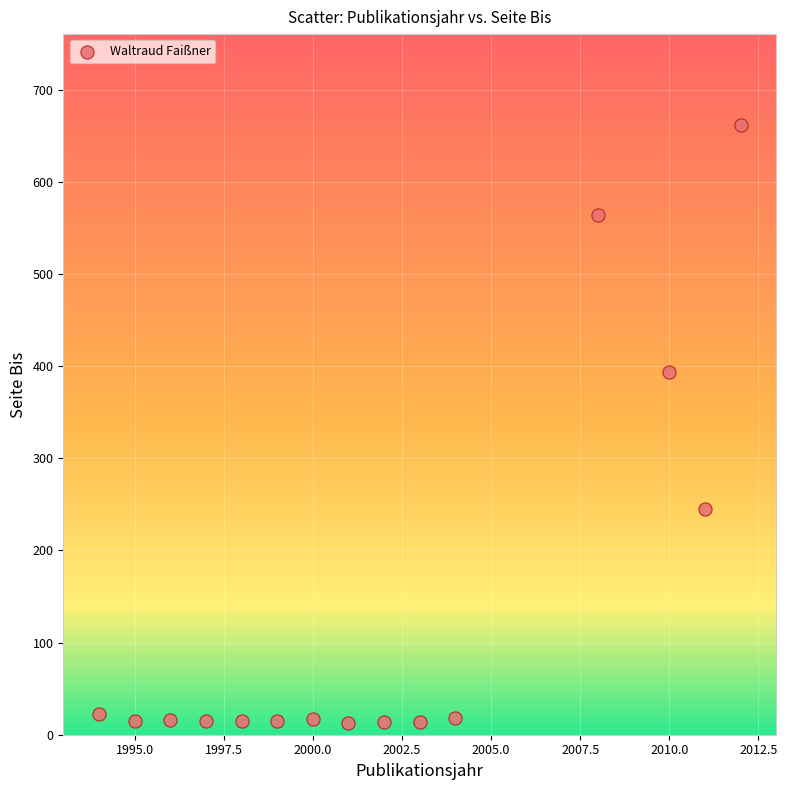

What is the range of X values (max minus min)?

18